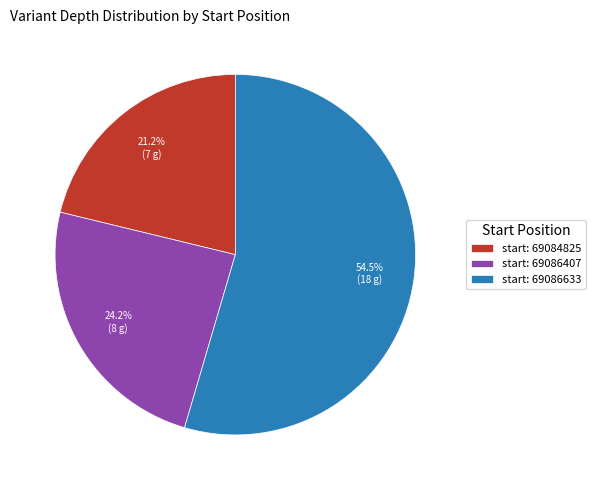

Which slice represents more than half of the pie?

start: 69086633